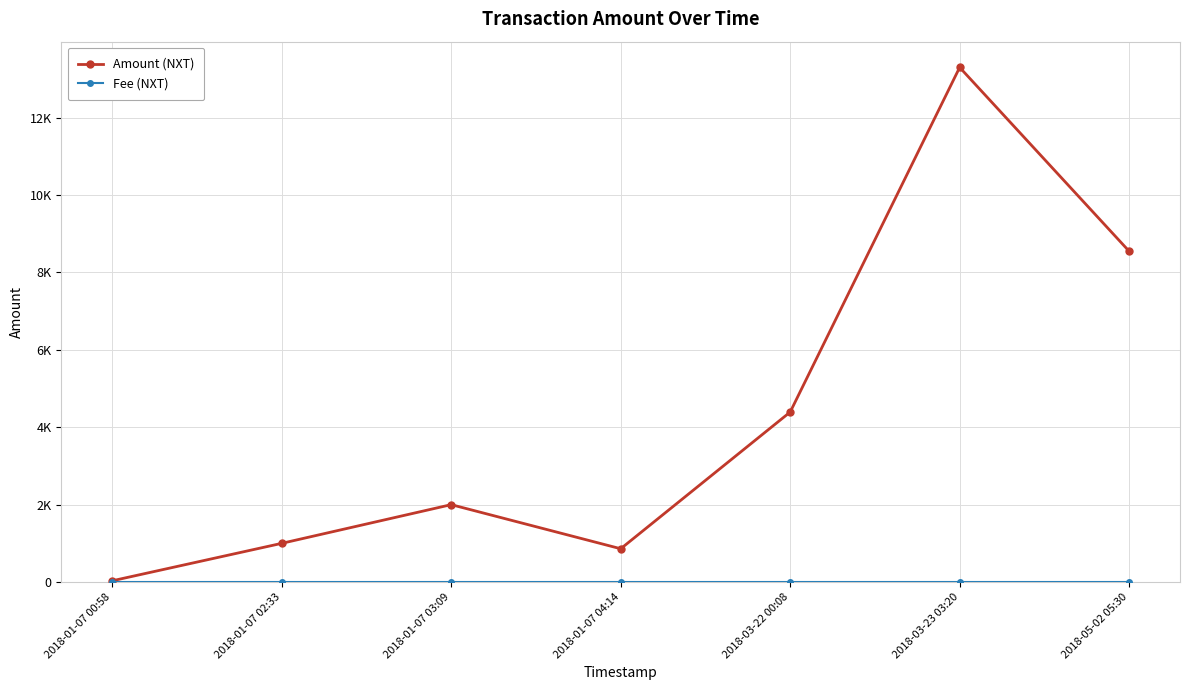

What position from the right is 2018-05-02 05:30?

1